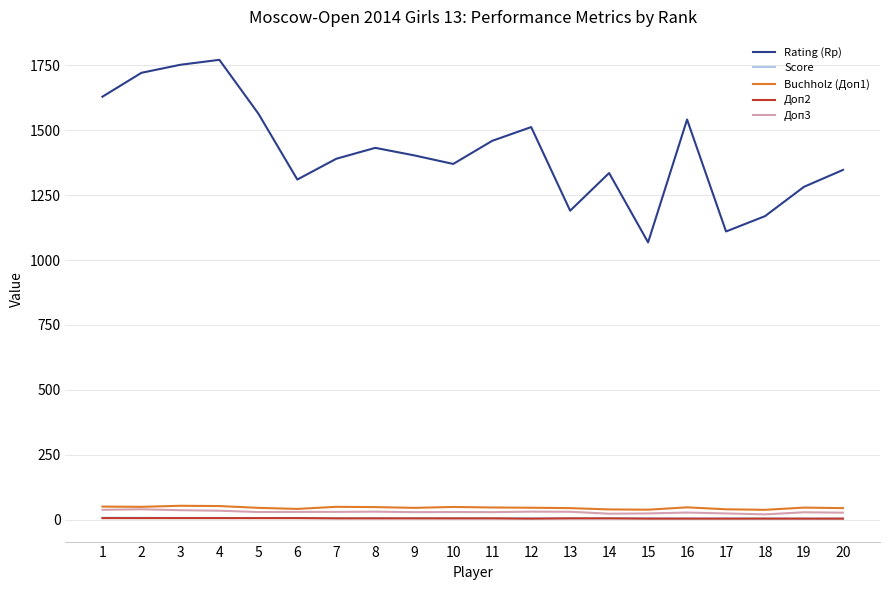

The value of Buchholz (Доп1) at 19 is 46.5. True or false?

True